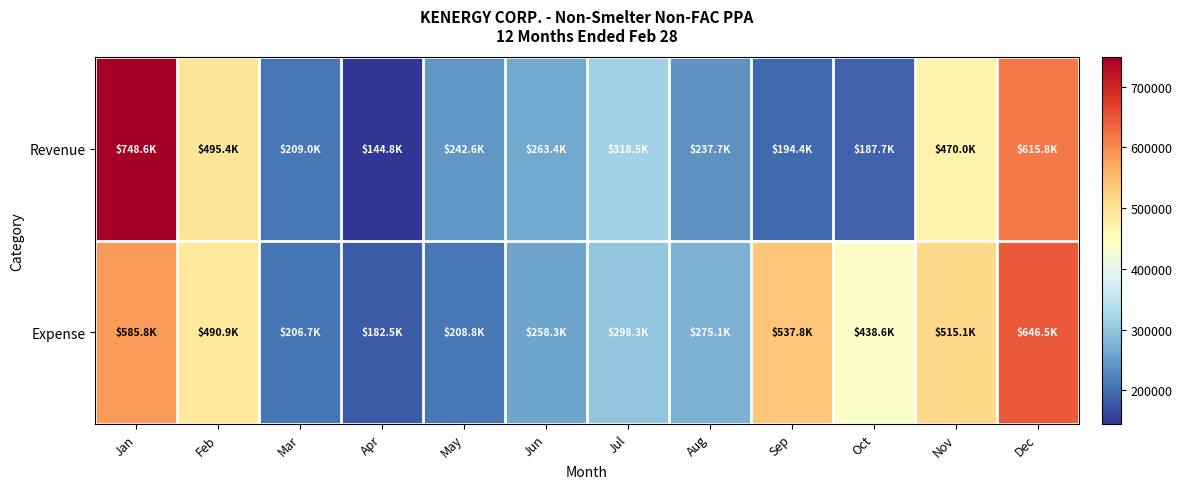

What is the spread (max minus min) of values at Jun?

5156.6